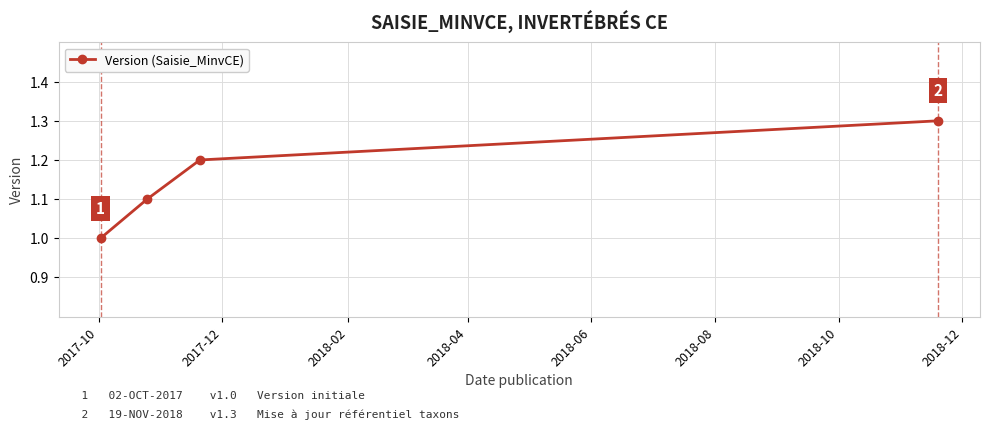

True or false: there are more than 2 points higher than both neighbors.

False